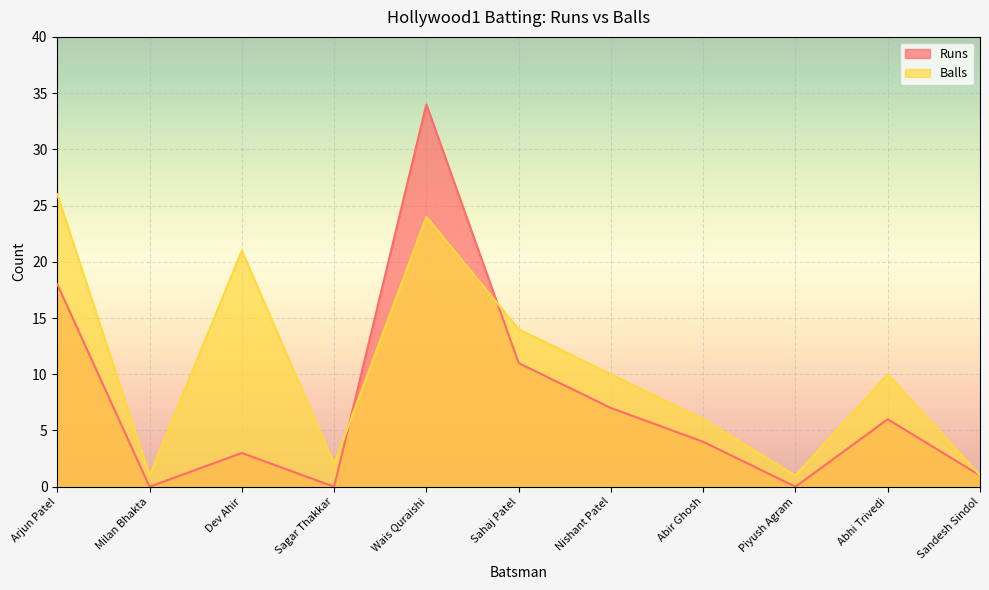

How many lines are shown in the chart?

2